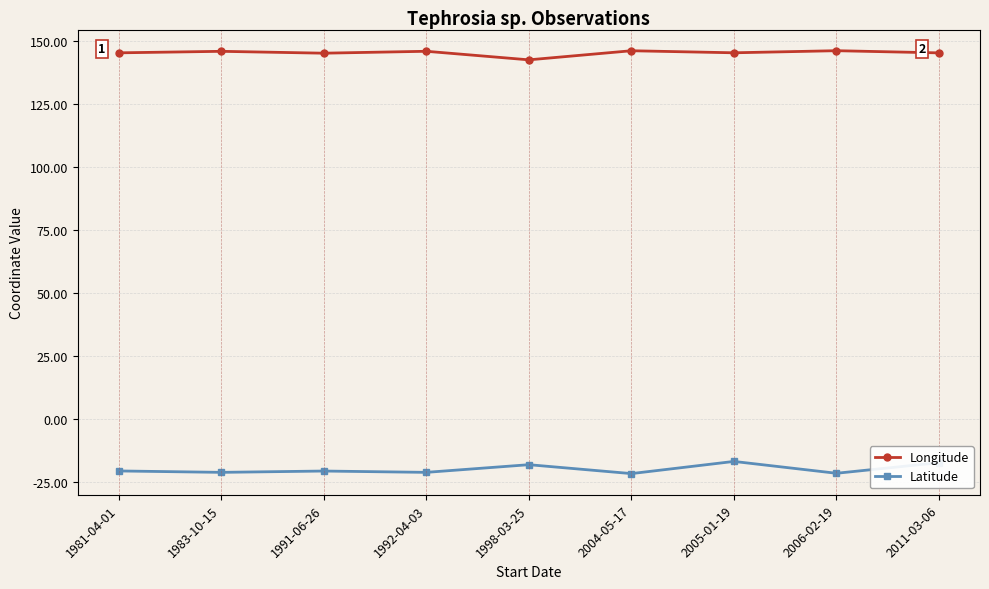

Rank the series by their average value, from lowest to highest.

Latitude, Longitude